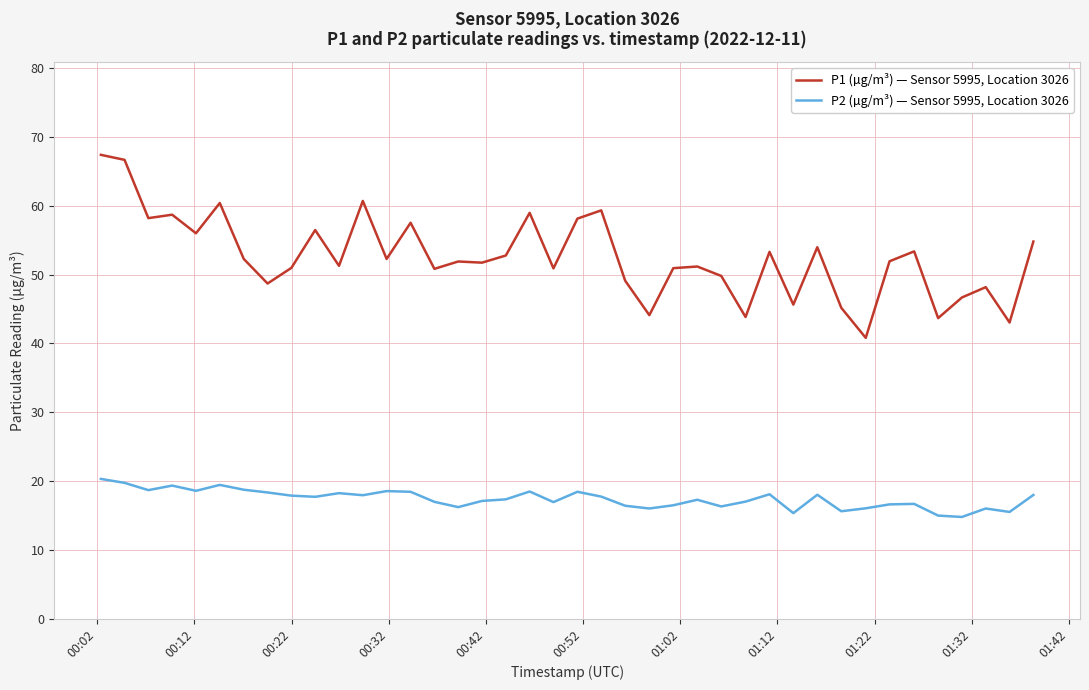

What is the difference between the maximum and minimum values in the P1 (µg/m³) — Sensor 5995, Location 3026 series?

26.6